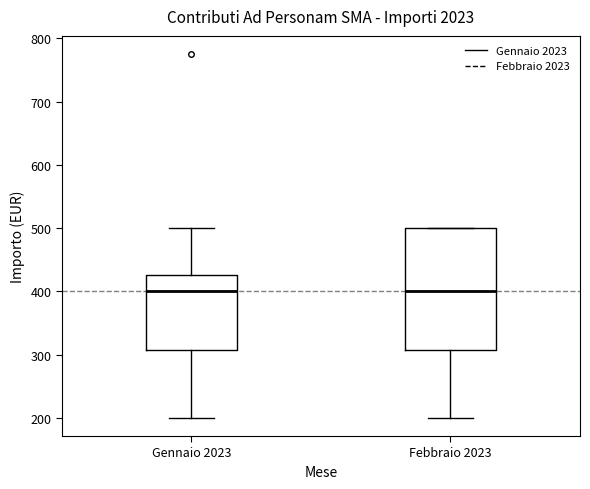

Reading left to right, transcribe this box plot: for each box, give where its median line is, the range the box spans, and where its two whiskers end, as read against the y-axis. The values are not printed on the chart, so give them approximately, as read against the axis.

Gennaio 2023: median 400, box 310 to 430, whiskers 200 to 500
Febbraio 2023: median 400, box 310 to 500, whiskers 200 to 500